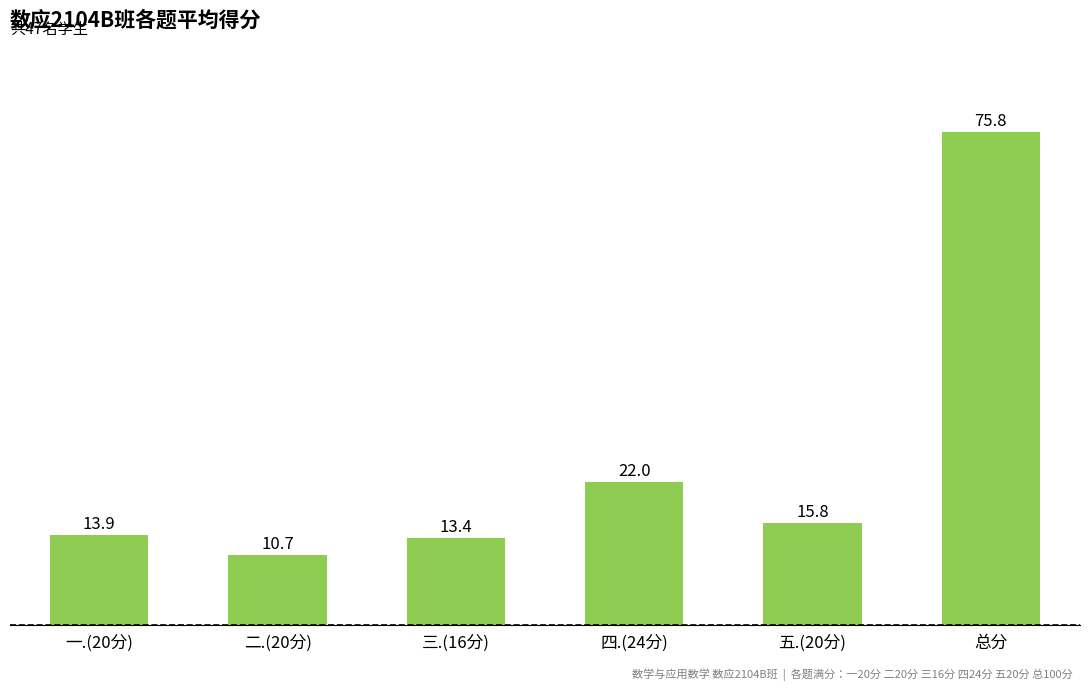

Rank the categories by value from lowest to highest.

二.(20分), 三.(16分), 一.(20分), 五.(20分), 四.(24分), 总分